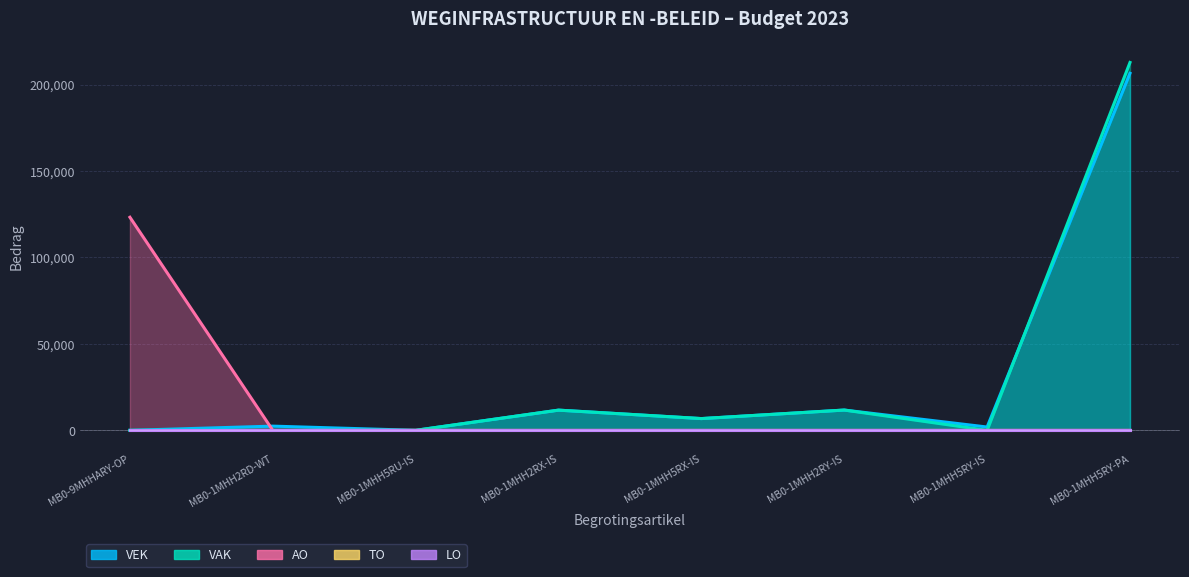

Is it true that VEK equals -65481 at MB0-9MHHARY-OP?

False